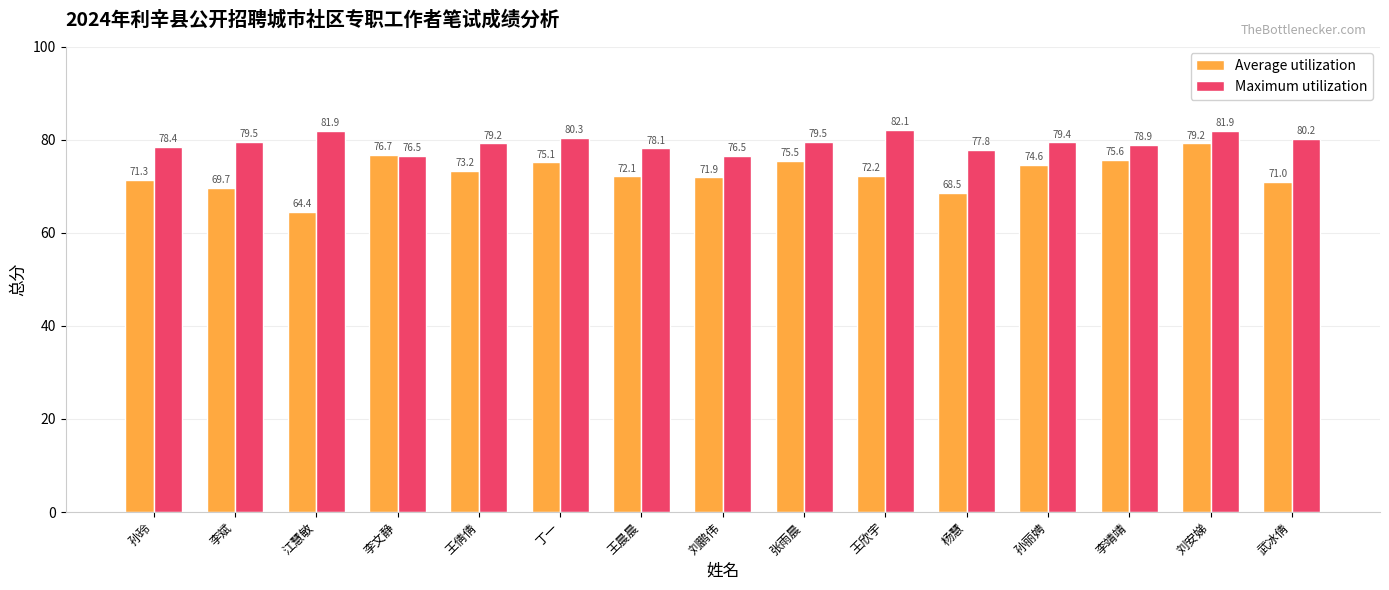

At which category is the sum across all series the highest?

刘安娣